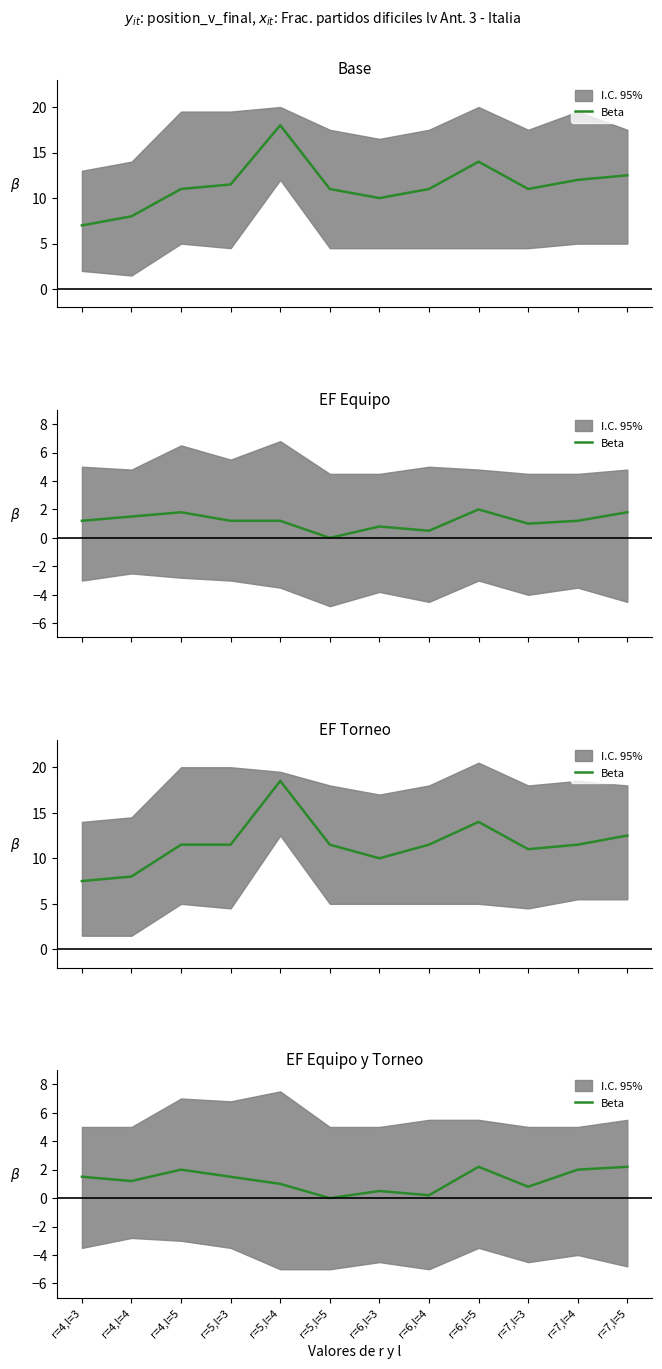

How many lines are shown in the chart?

1